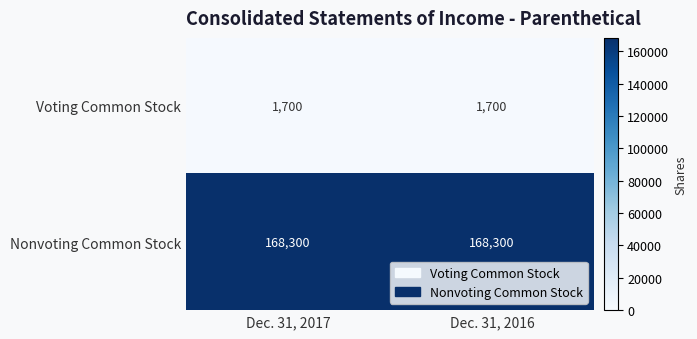

Reading left to right, list all the values displayed in this chart.

Voting Common Stock: Dec. 31, 2017=1700	Dec. 31, 2016=1700
Nonvoting Common Stock: Dec. 31, 2017=168300	Dec. 31, 2016=168300